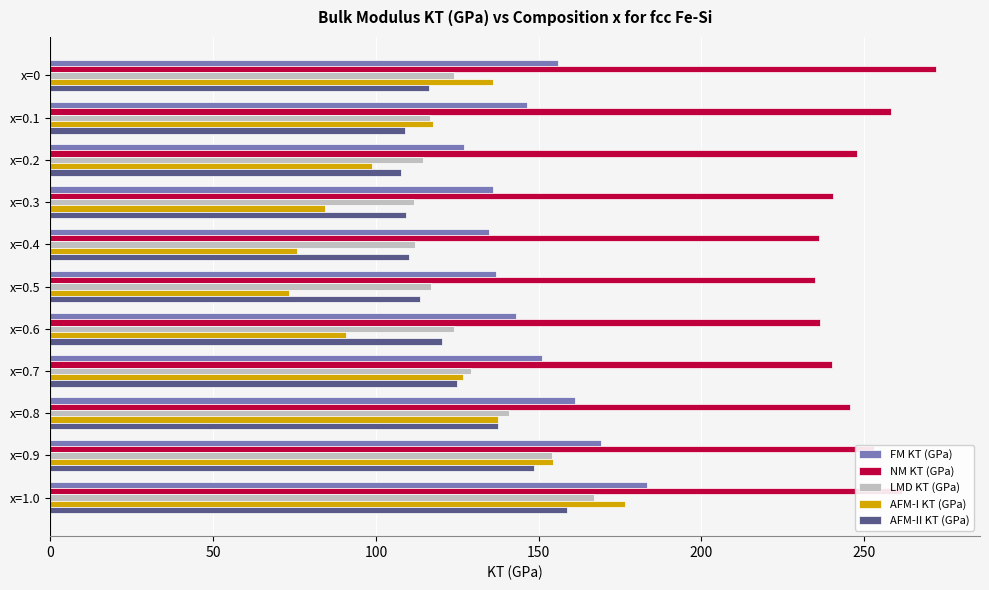

Which series has the largest total across all categories?

NM KT (GPa)